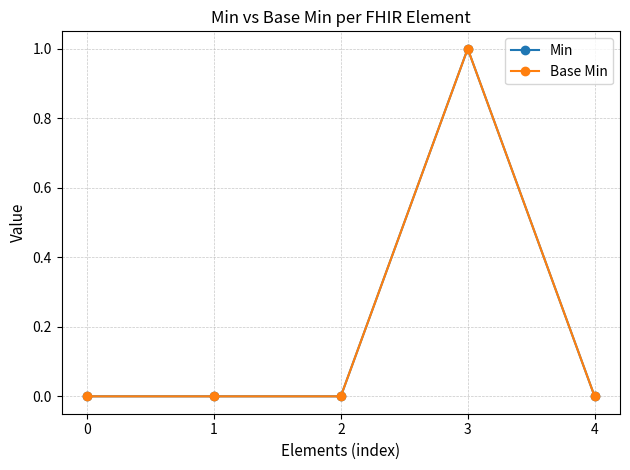

Does the chart have visible grid lines?

Yes